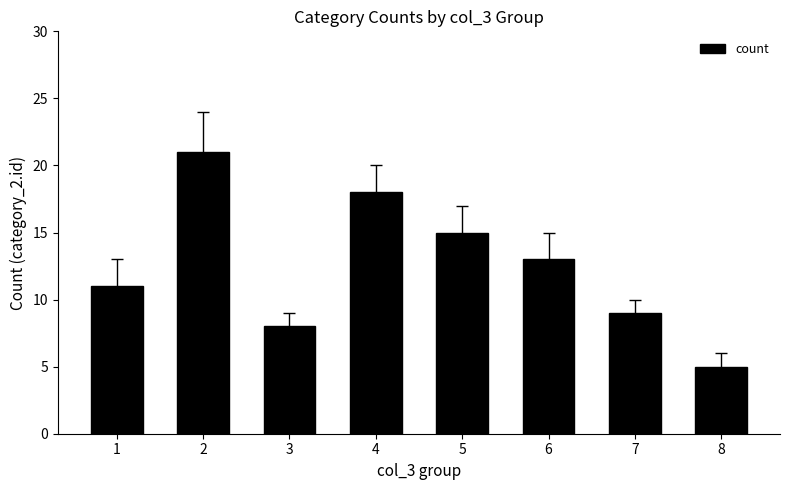

List the labels in order of value, smallest first.

8, 3, 7, 1, 6, 5, 4, 2